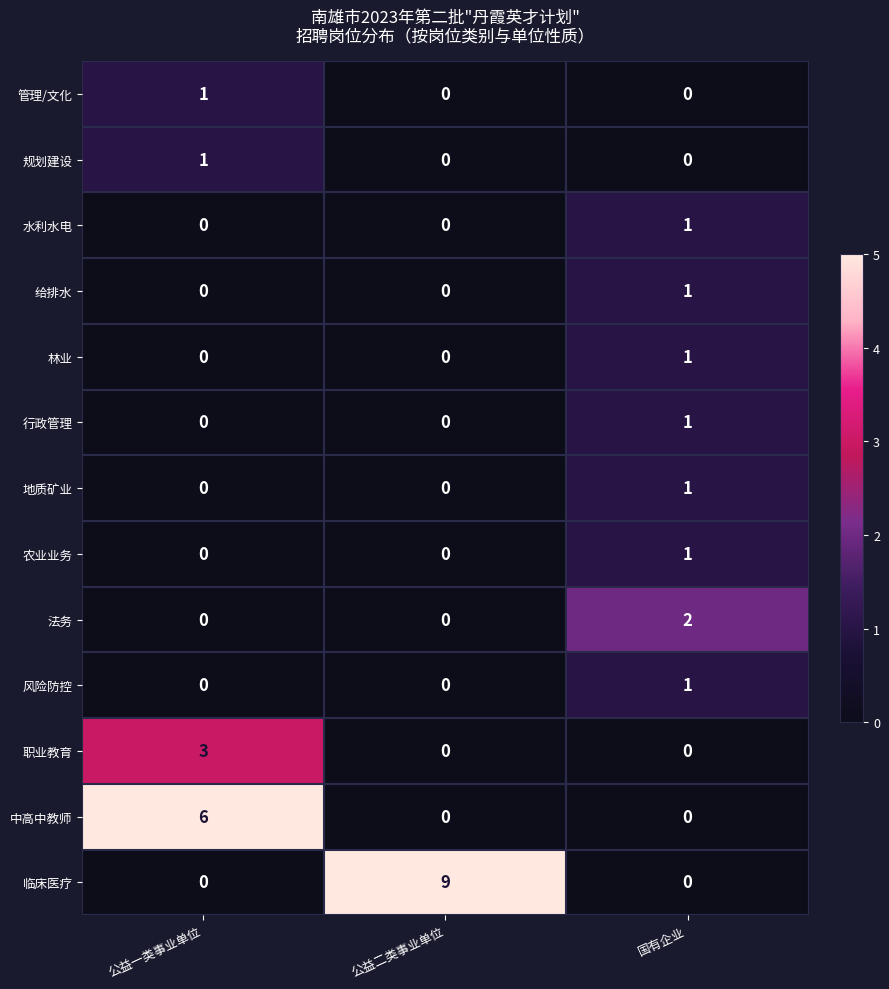

Which series has the largest total across all categories?

临床医疗